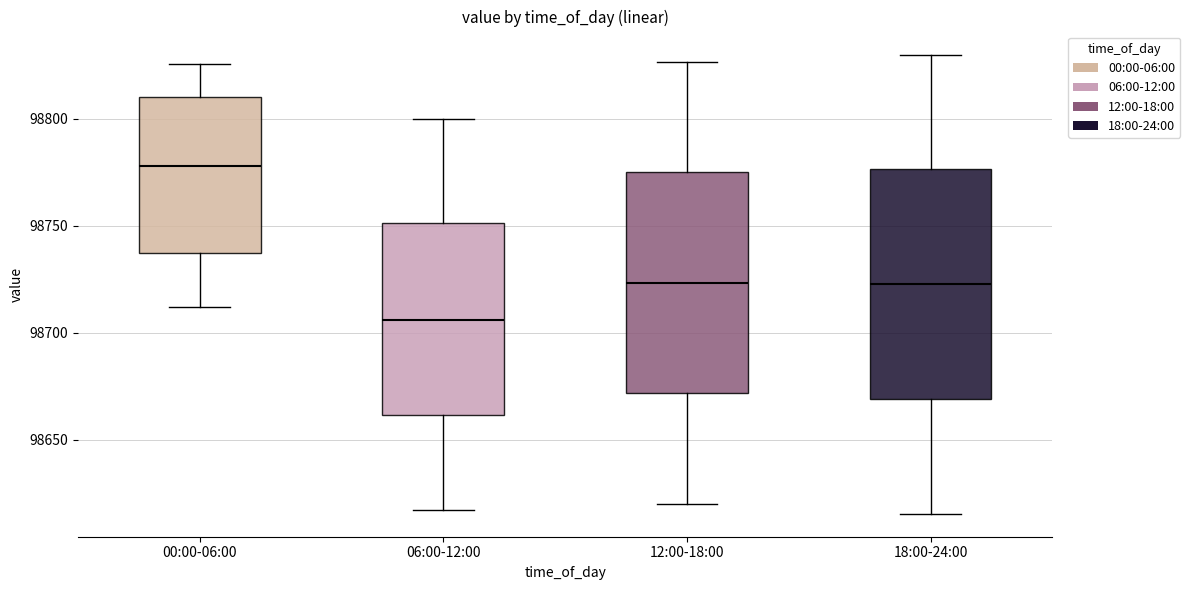

Where does the median line of the box for 18:00-24:00 sit on the y-axis? The values are not printed on the chart, so give them approximately, as read against the axis.

98725